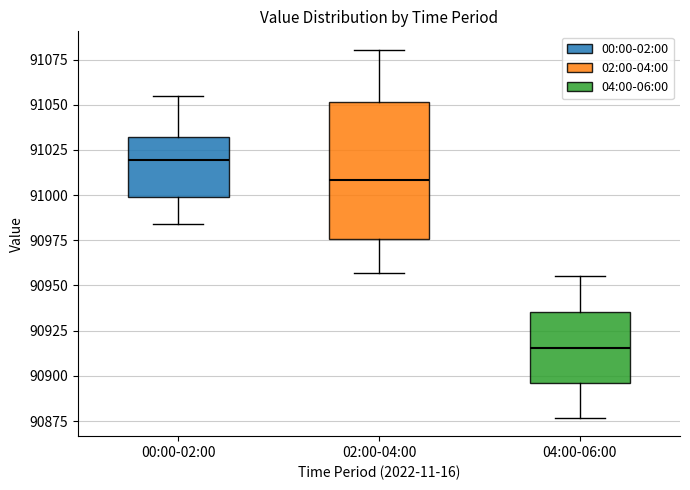

Reading left to right, transcribe this box plot: for each box, give where its median line is, the range the box spans, and where its two whiskers end, as read against the y-axis. The values are not printed on the chart, so give them approximately, as read against the axis.

00:00-02:00: median 91020, box 91000 to 91030, whiskers 90985 to 91055
02:00-04:00: median 91010, box 90975 to 91050, whiskers 90955 to 91080
04:00-06:00: median 90915, box 90895 to 90935, whiskers 90875 to 90955